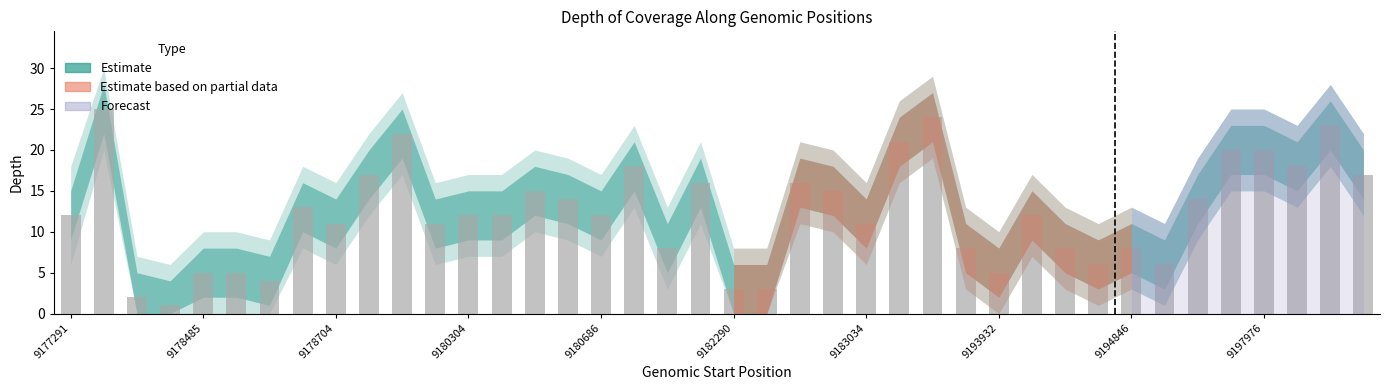

How many bars are there in total?

40